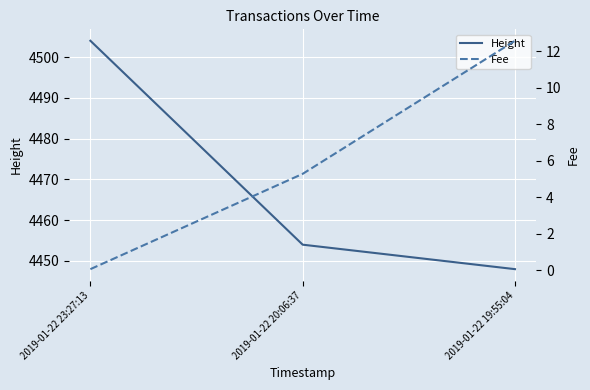

What is the value of the Height point at the 2nd from the left?

4454.0